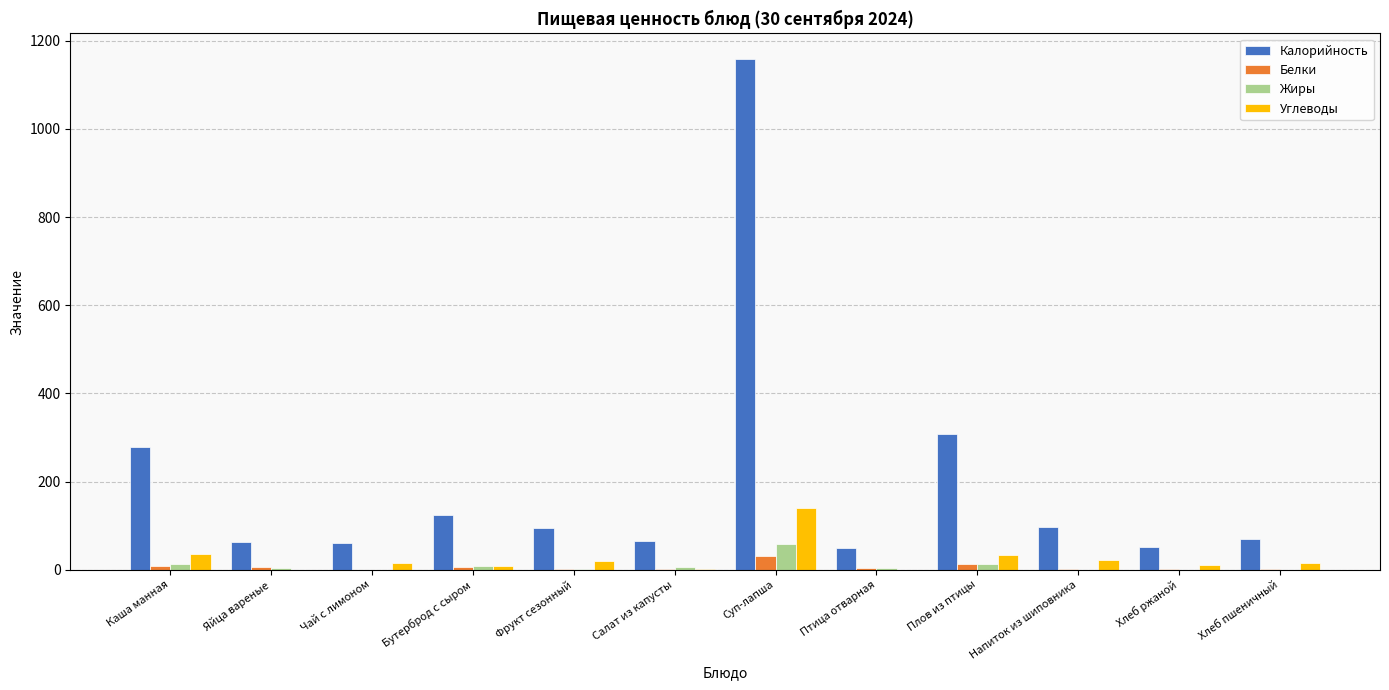

The Калорийность series shows 1158.6 at Суп-лапша. True or false?

True